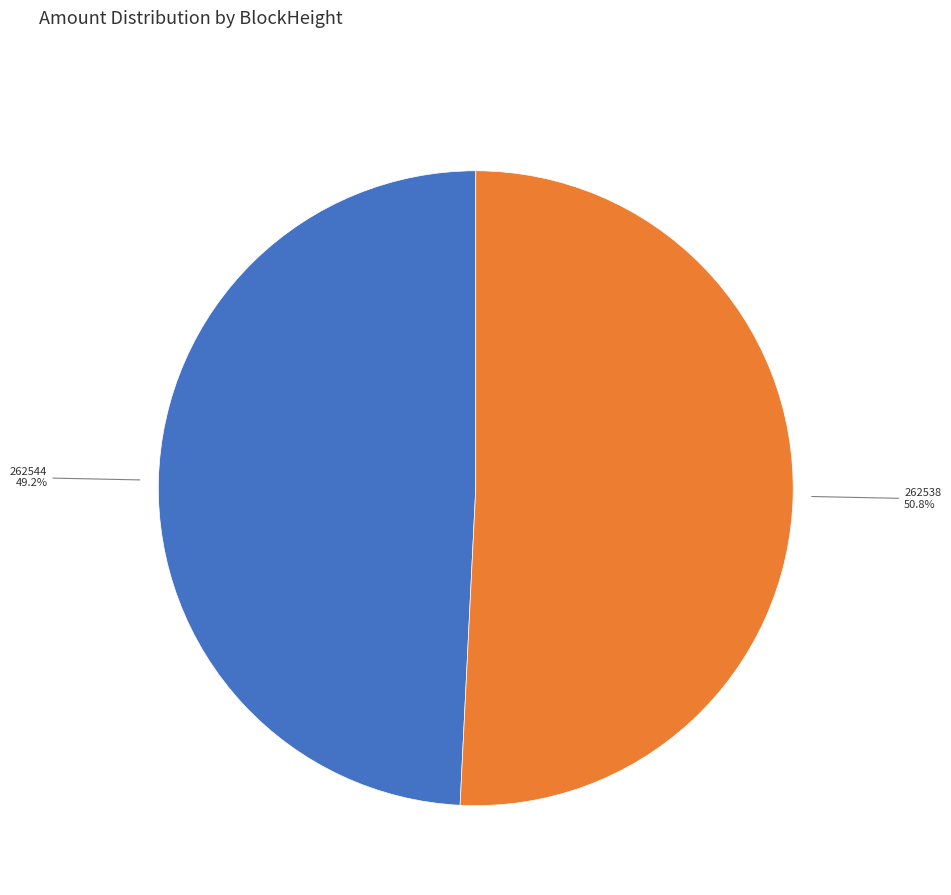

What is the majority slice?

262538